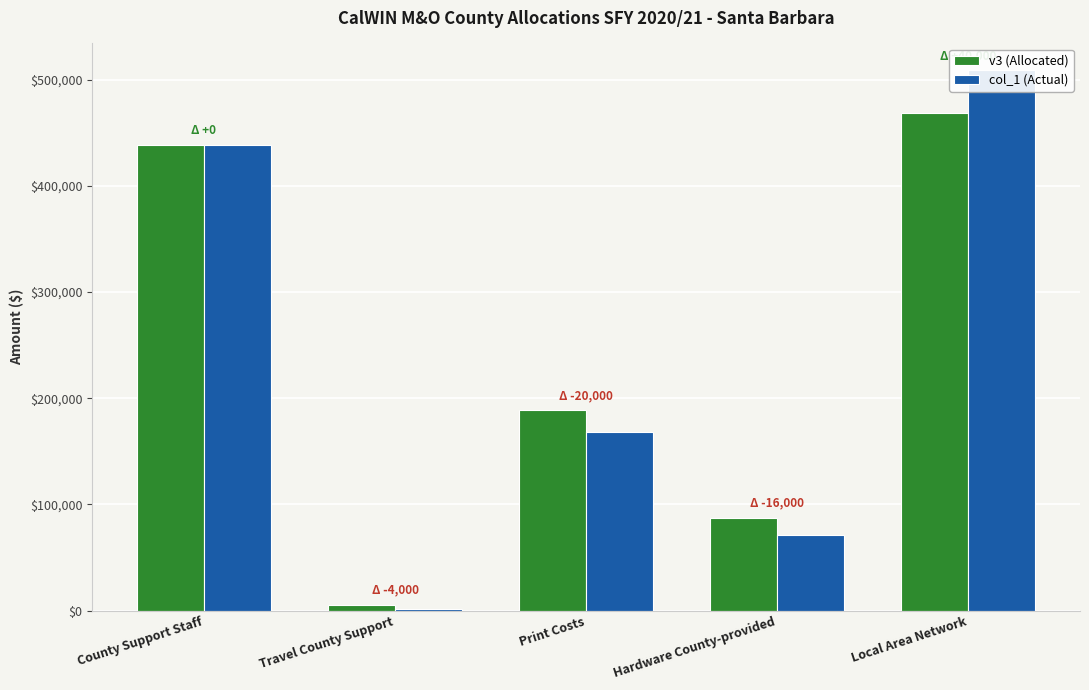

How many groups of bars are there?

5